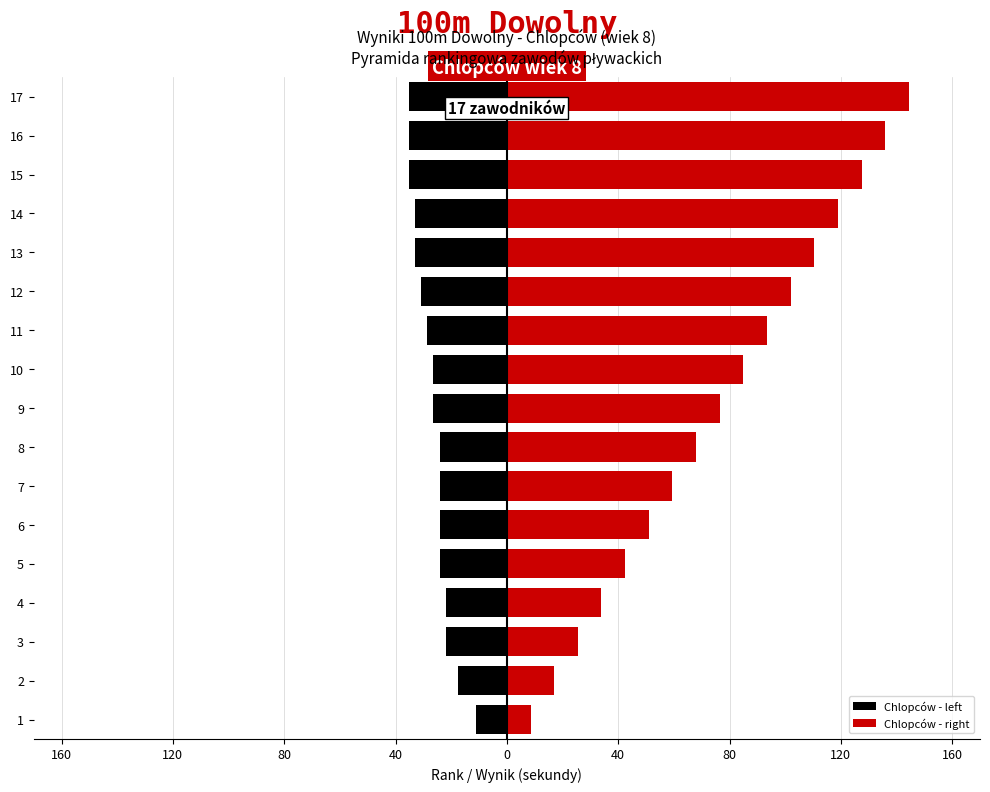

Is it true that Chlopców - left equals -11.1 at 14?

False